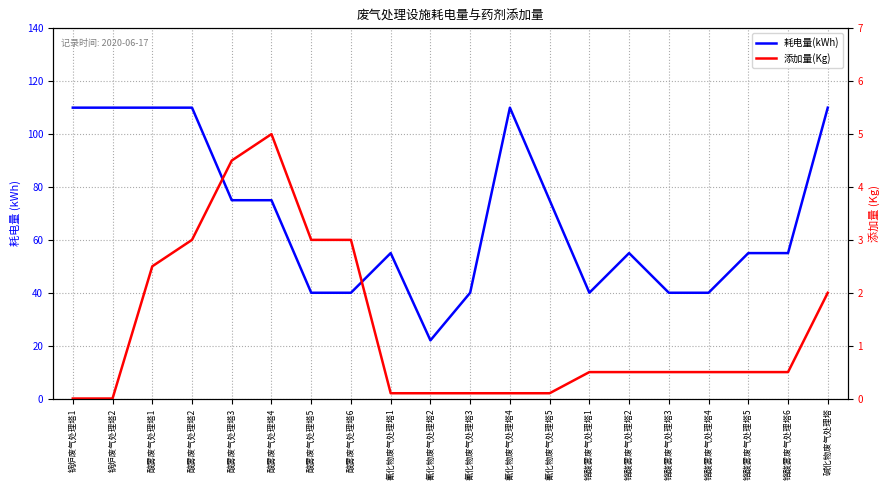

What are all the series names shown in the legend?

耗电量(kWh), 添加量(Kg)